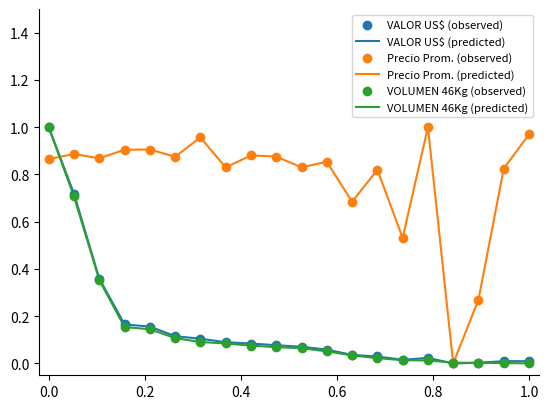

Which series has the largest total across all categories?

Precio Prom. (predicted)